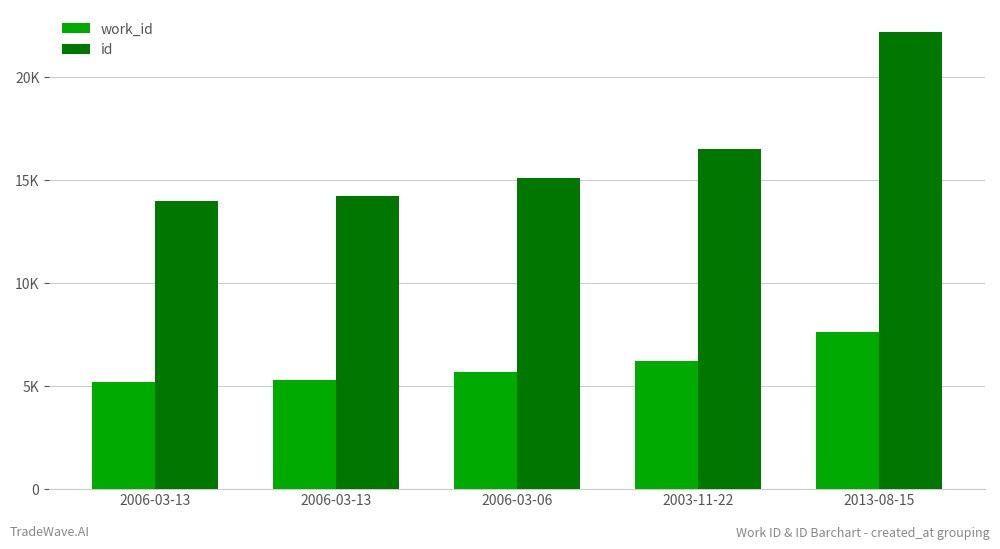

Are the bars grouped side by side (vs. stacked)?

Yes